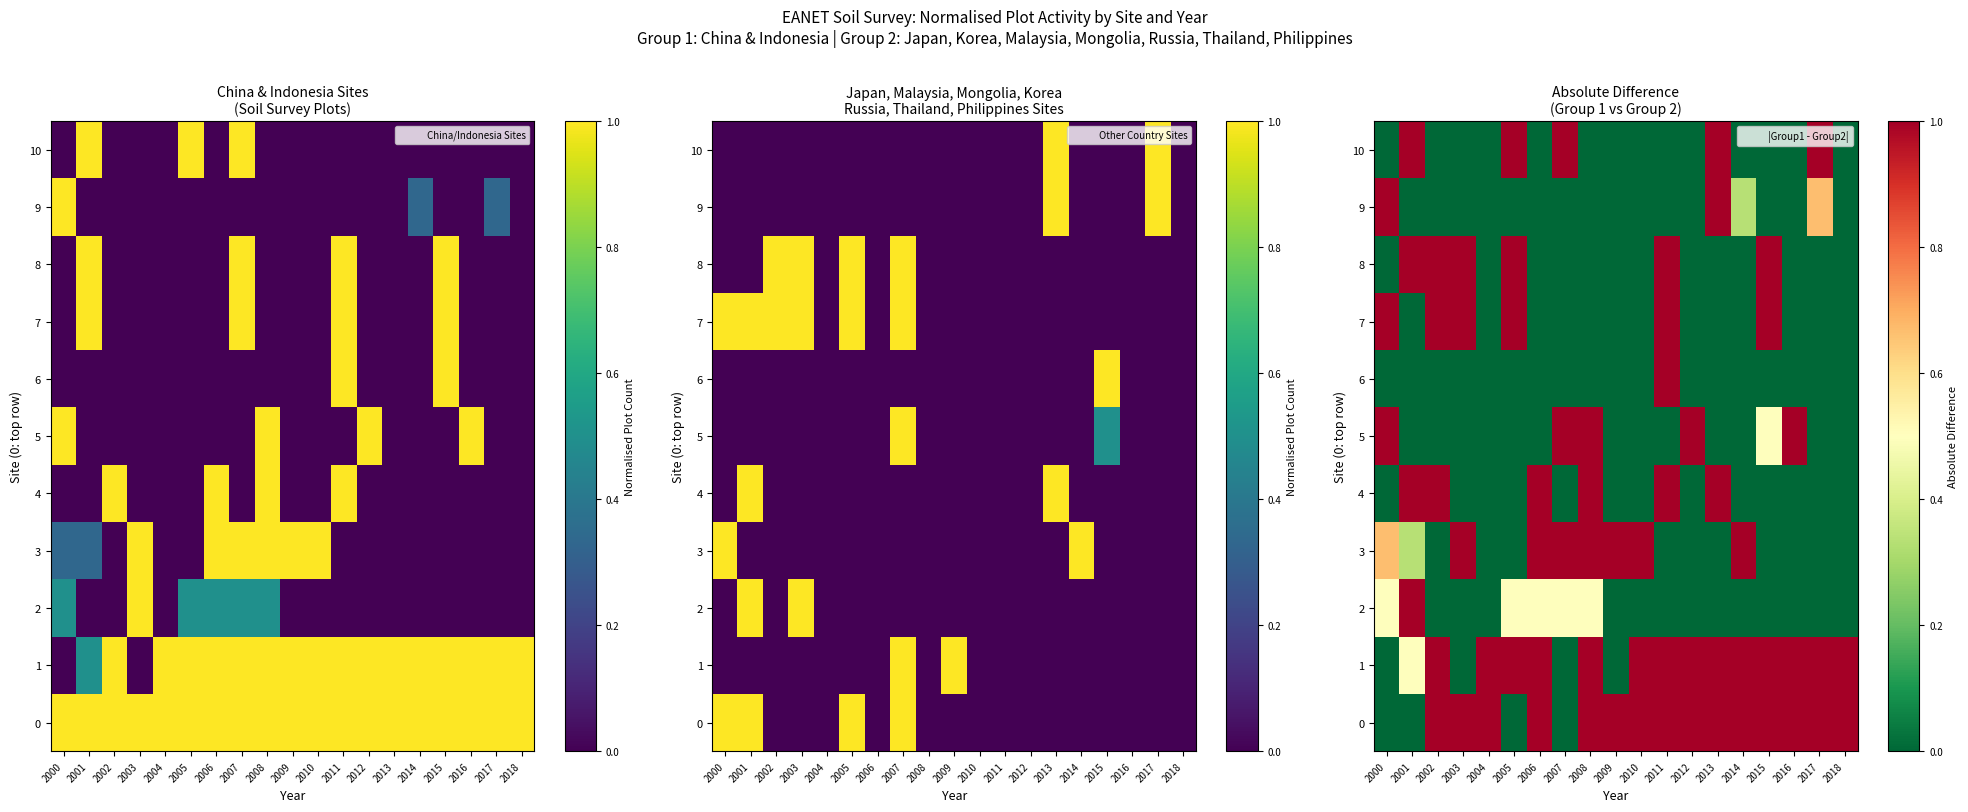

True or false: 7 has a value of 0.0 at 2008.

True